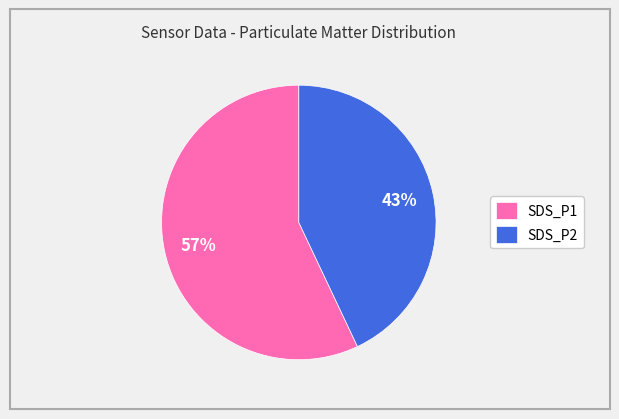

Combined, do SDS_P1 and SDS_P2 account for over 50%?

Yes